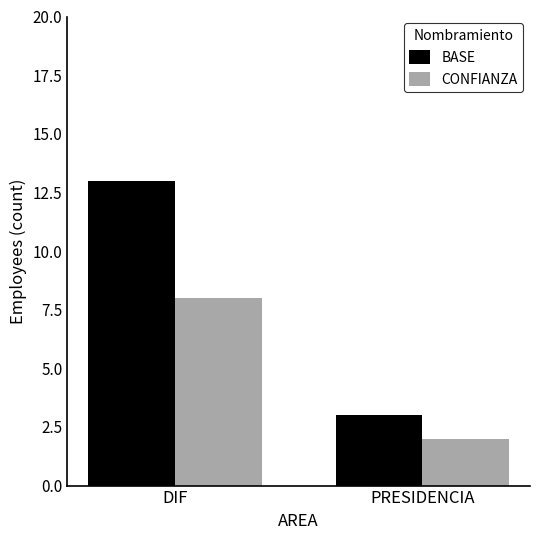

The BASE series shows 20 at DIF. True or false?

False